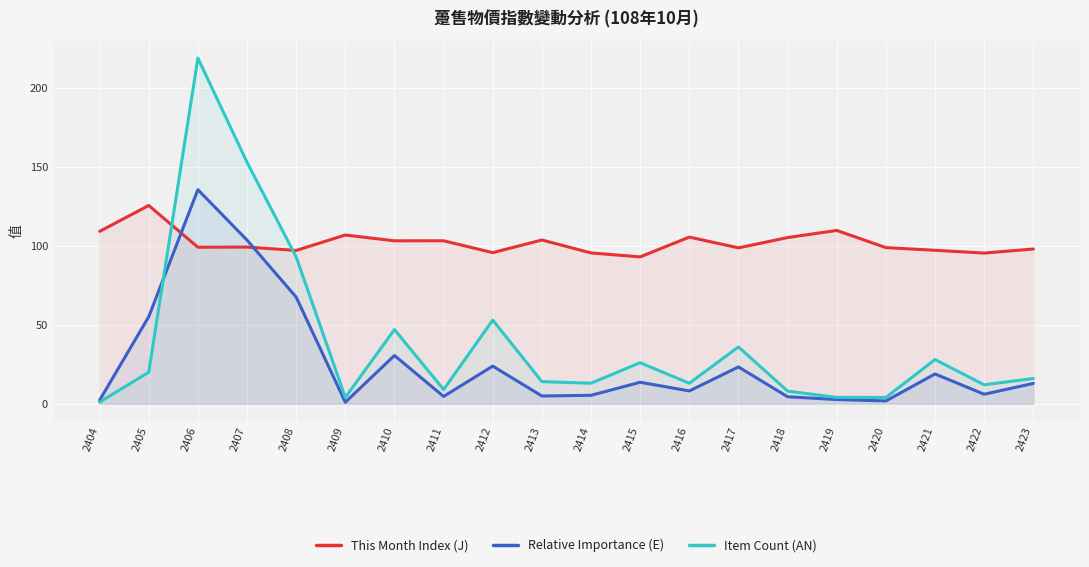

What is the value of the This Month Index (J) point at the 1st from the left?

109.2